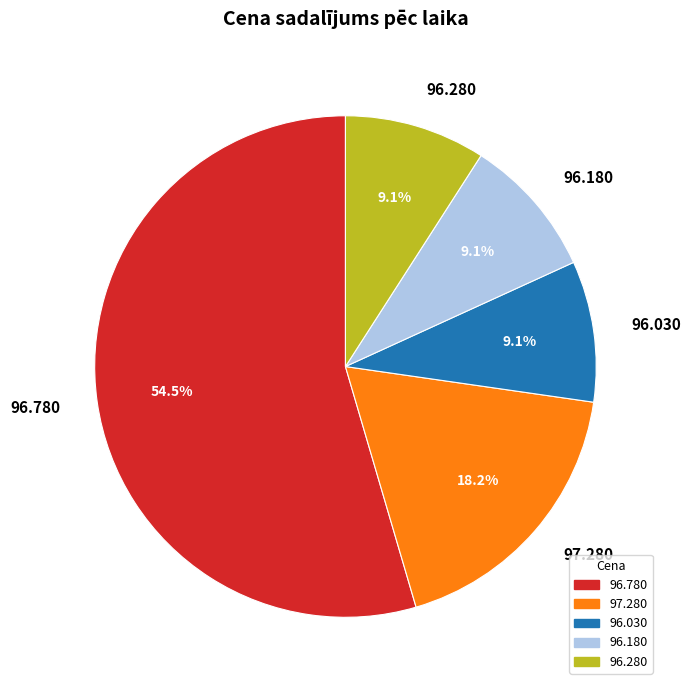

Combined, do 96.280 and 97.280 account for over 50%?

No